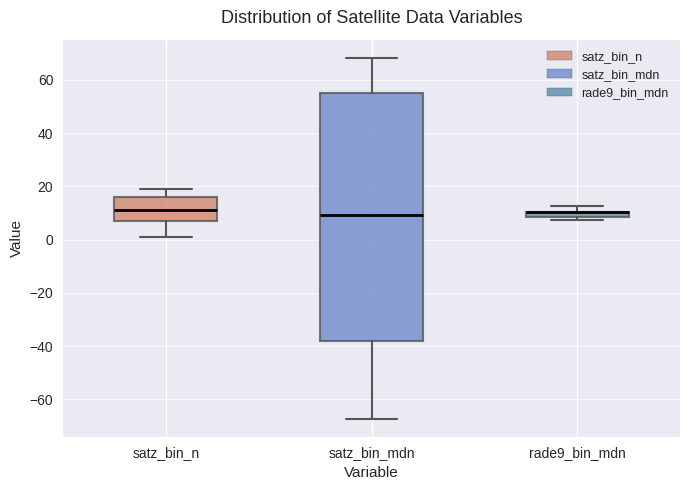

Comparing the boxes themselves (not the whiskers), which one is the tallest?

satz_bin_mdn